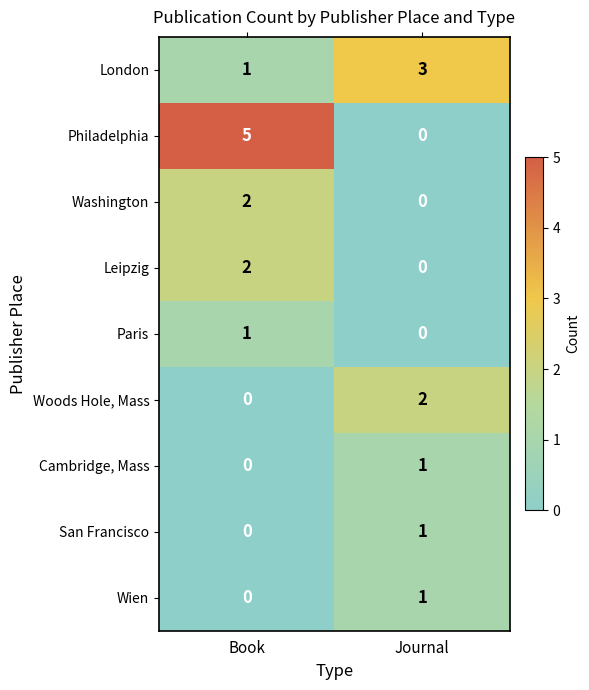

What is the difference between the Philadelphia values at Book and Journal?

5